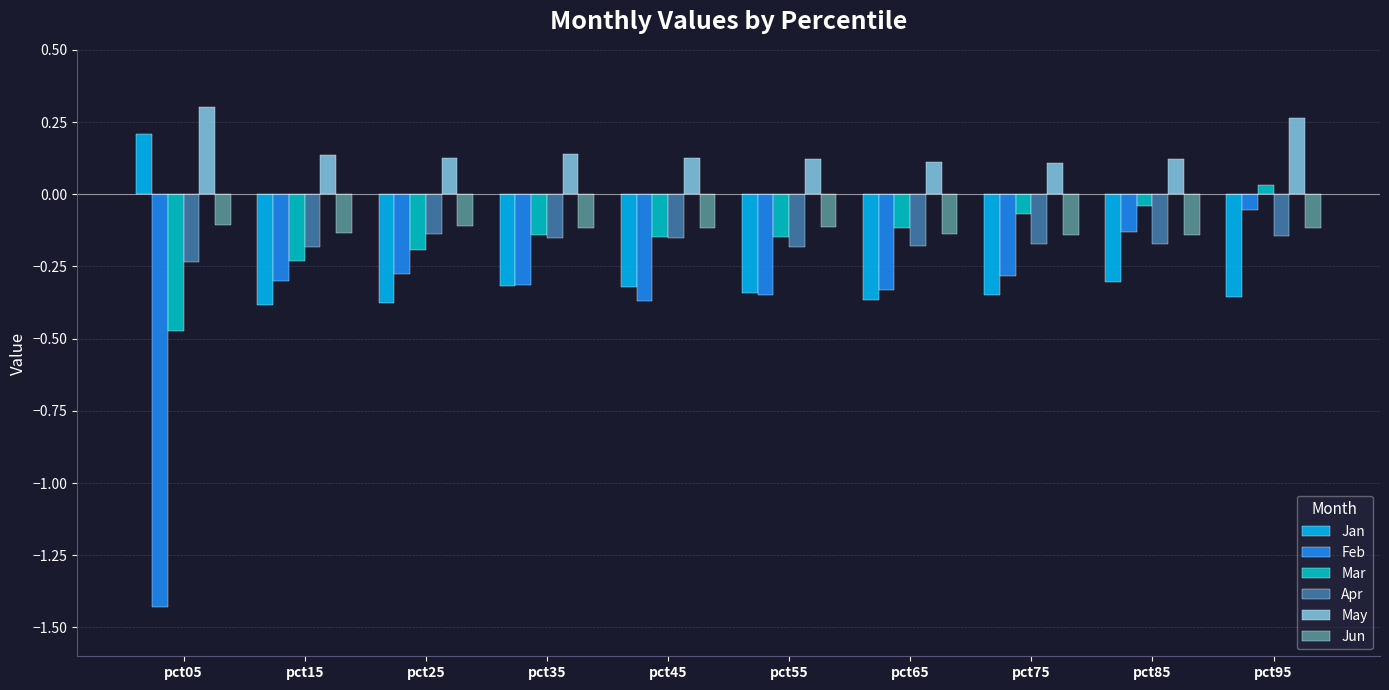

What is the total value across all series at pct05?

-1.7